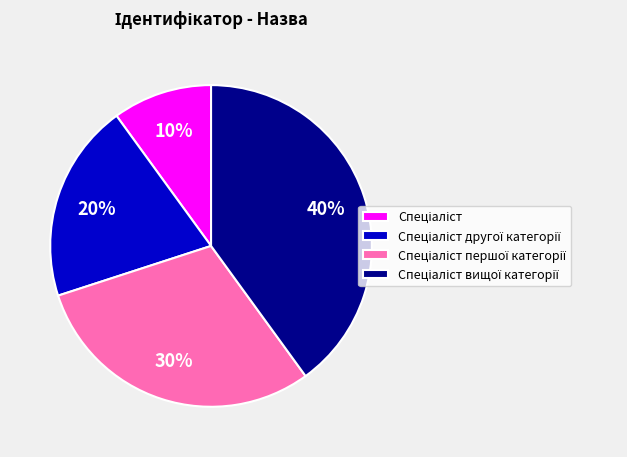

To the nearest percent, what is the difference between the largest and smallest slice percentages?

30%